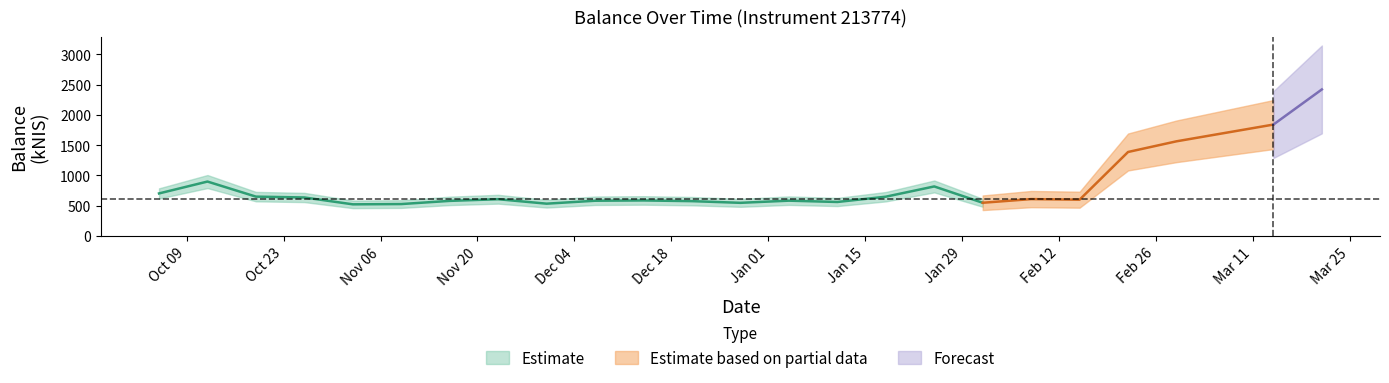

What is the sum of all values?

19530.5